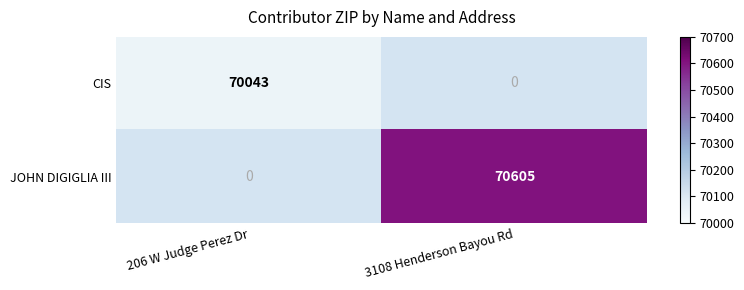

Is the value of CIS at 206 W Judge Perez Dr greater than the value of JOHN DIGIGLIA III at 3108 Henderson Bayou Rd?

No